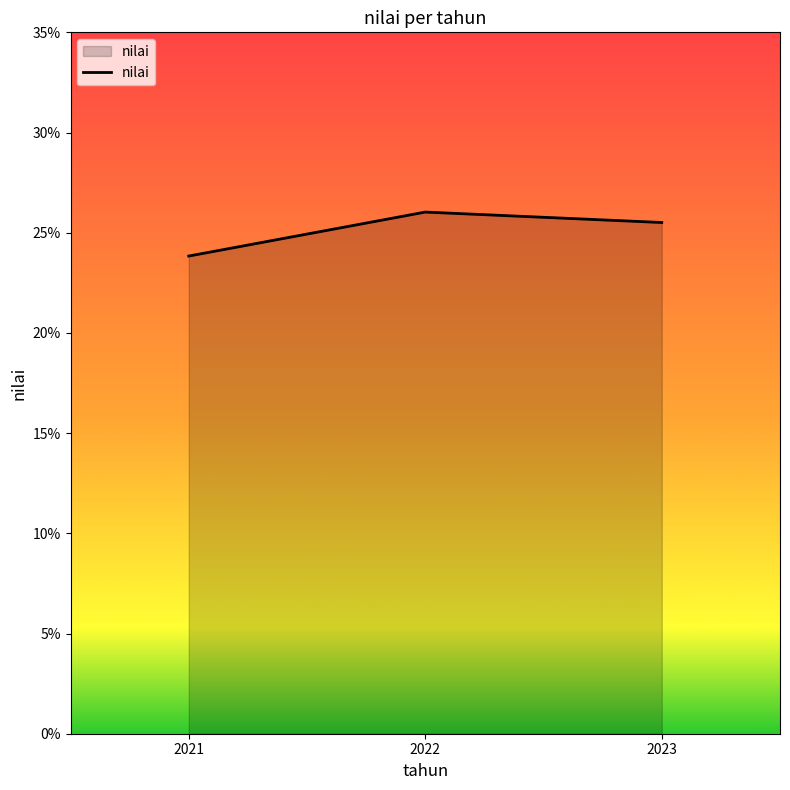

Rank the categories by value from highest to lowest.

2022, 2023, 2021